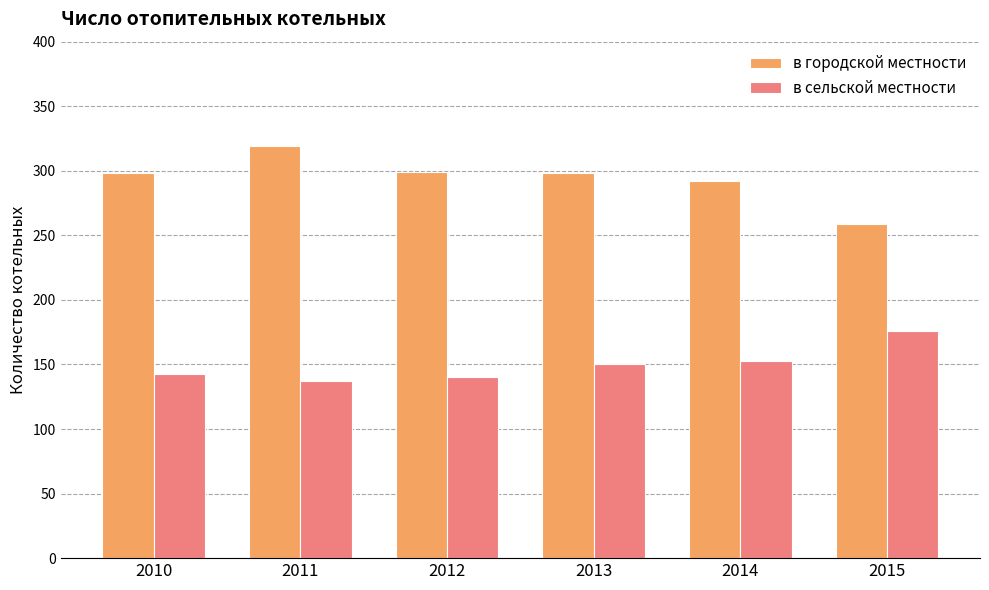

What is the spread (max minus min) of values at 2013?

148